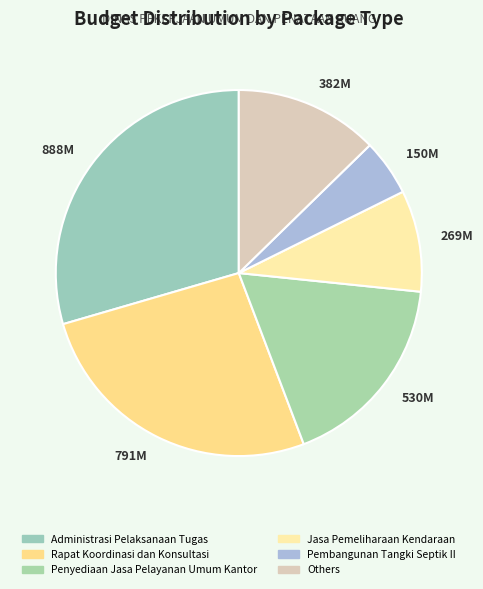

Which category has the smallest portion of the pie?

150M